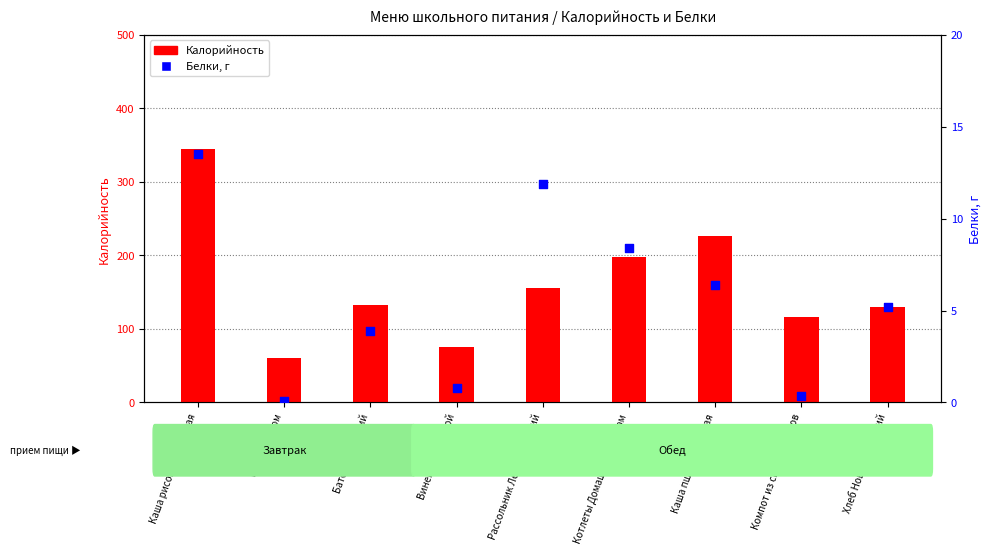

Which series contains the lowest Y value?

Белки